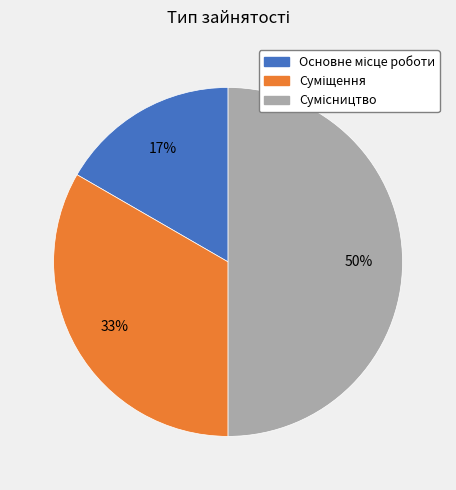

To the nearest percent, what is the difference between the largest and smallest slice percentages?

33%